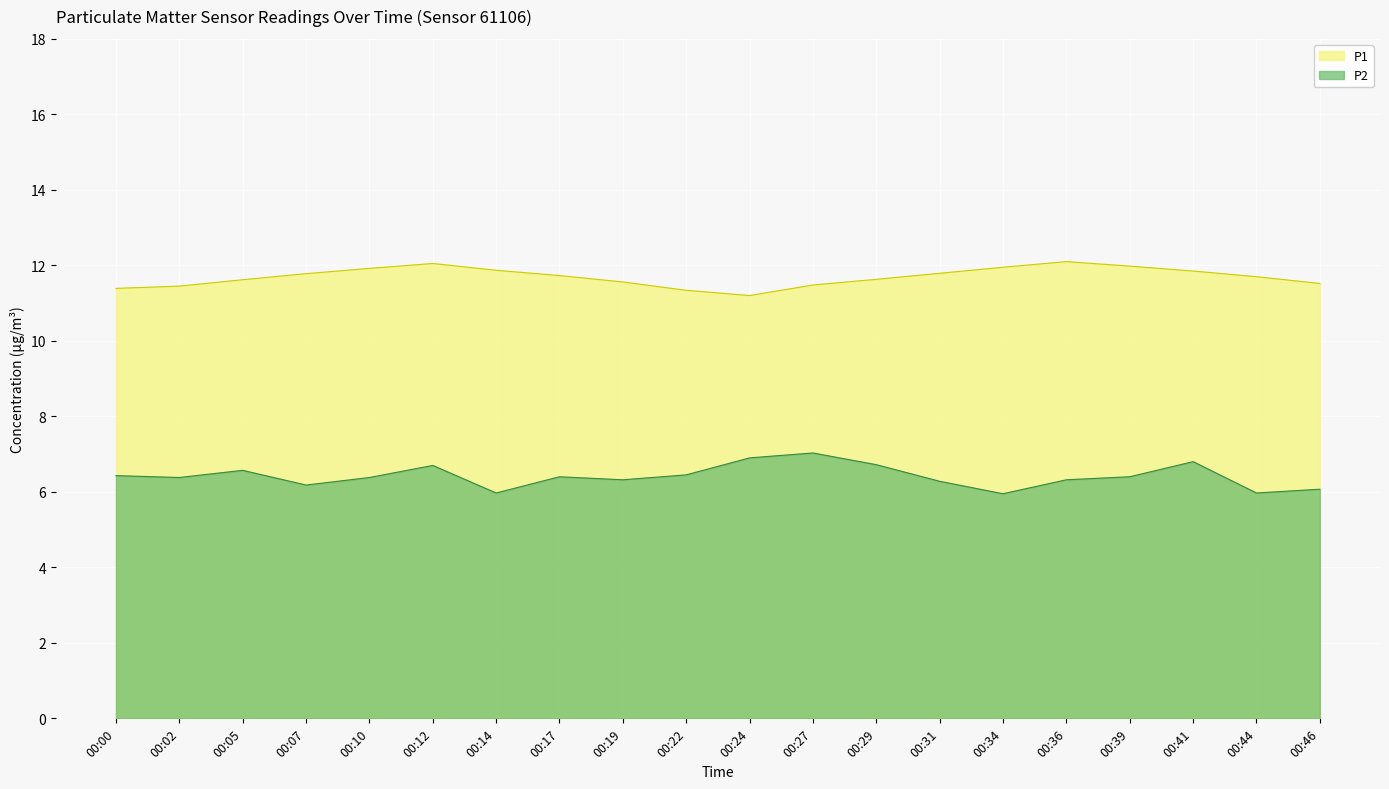

What is the greatest value displayed?

12.1